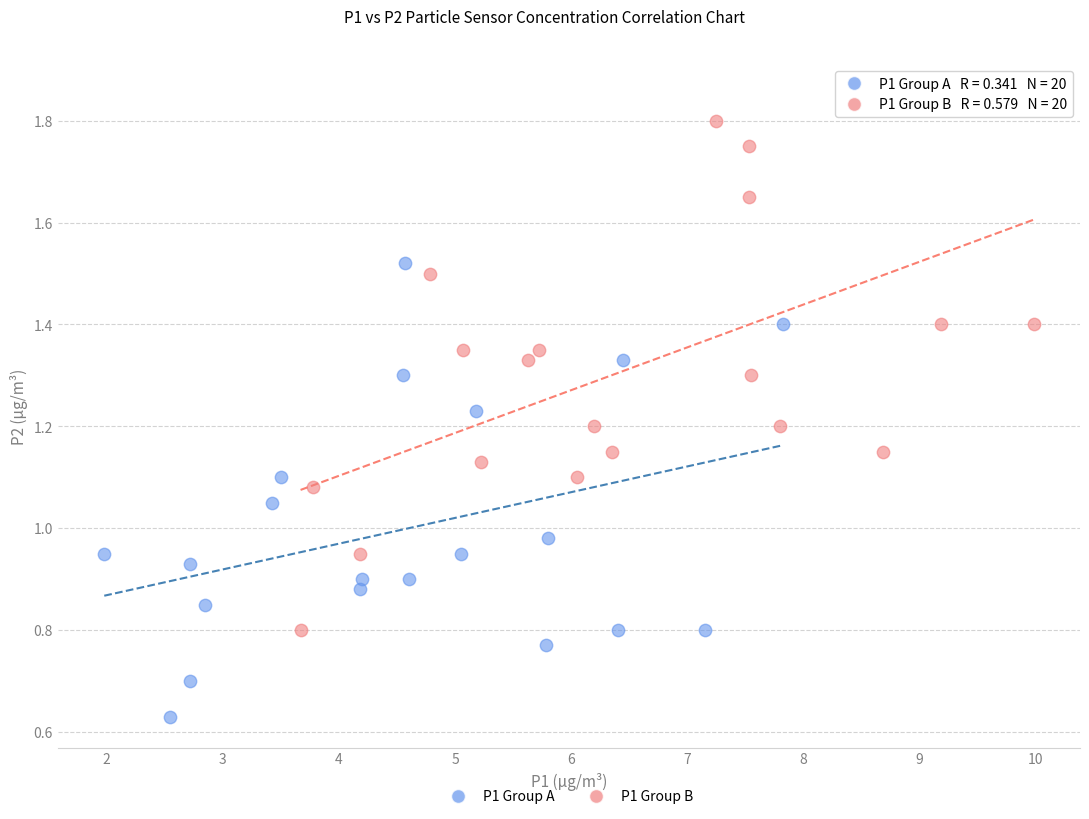

Which series reaches the maximum Y coordinate?

P1 Group B